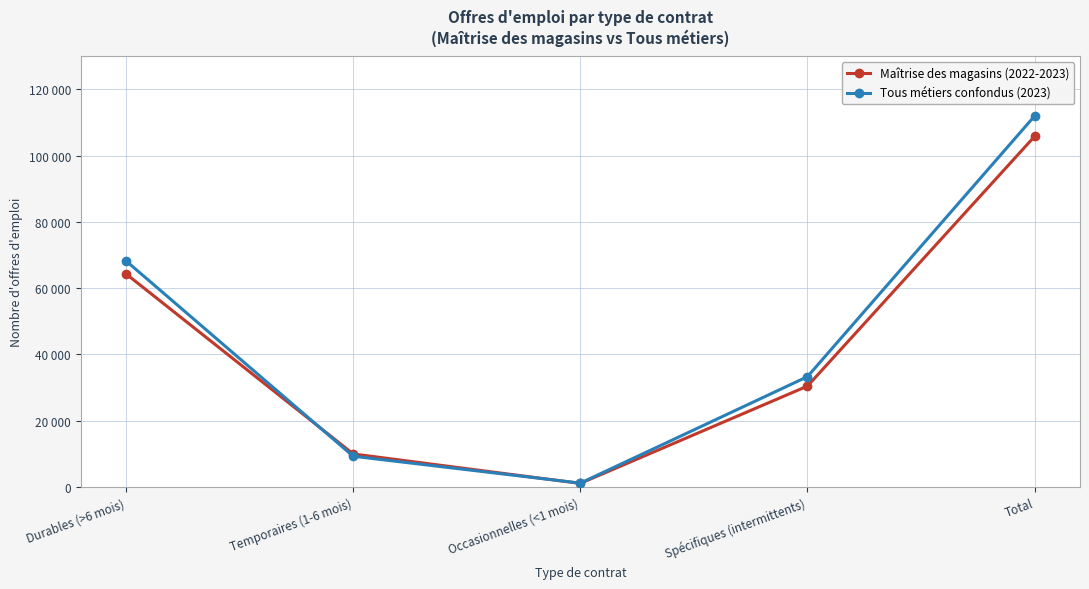

What is the approximate value of Tous métiers confondus (2023) at Spécifiques (intermittents), to the nearest 100?

33300